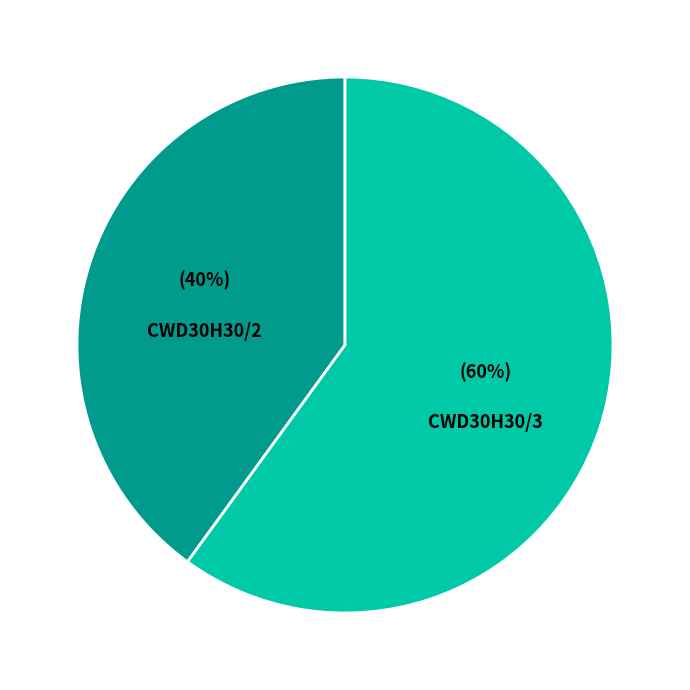

Does any single category account for the majority?

Yes